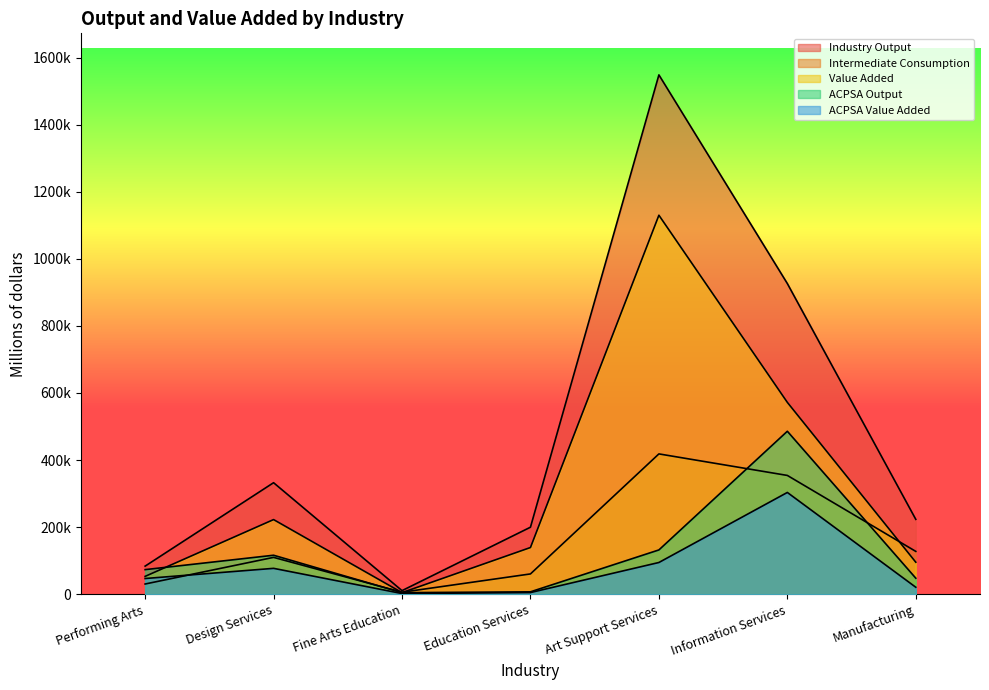

Reading right to left, transcribe all the data shown in this chart.

Industry Output: 223320	926272	1548319	199863	10777	332538	83814
Intermediate Consumption: 127761	354209	418390	60575	5992	109937	30528
Value Added: 95559	572062	1129930	139288	4785	222601	53286
ACPSA Output: 47895	485874	132116	7206	4710	116301	73385
ACPSA Value Added: 20907	303478	94658	5022	2091	77236	46892